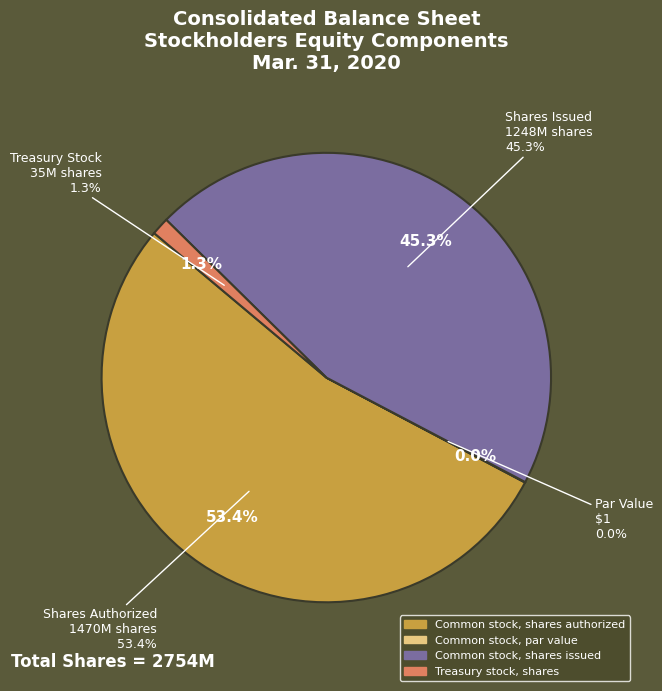

What is the change in value from Common stock, par value to Common stock, shares issued?

+1247